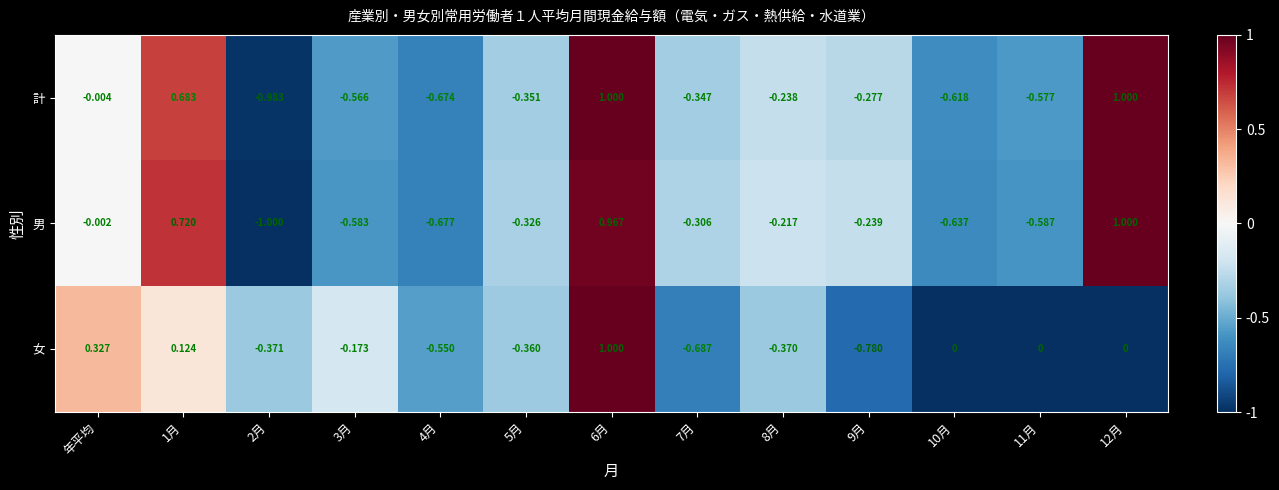

At which label does 女 first exceed 0?

年平均